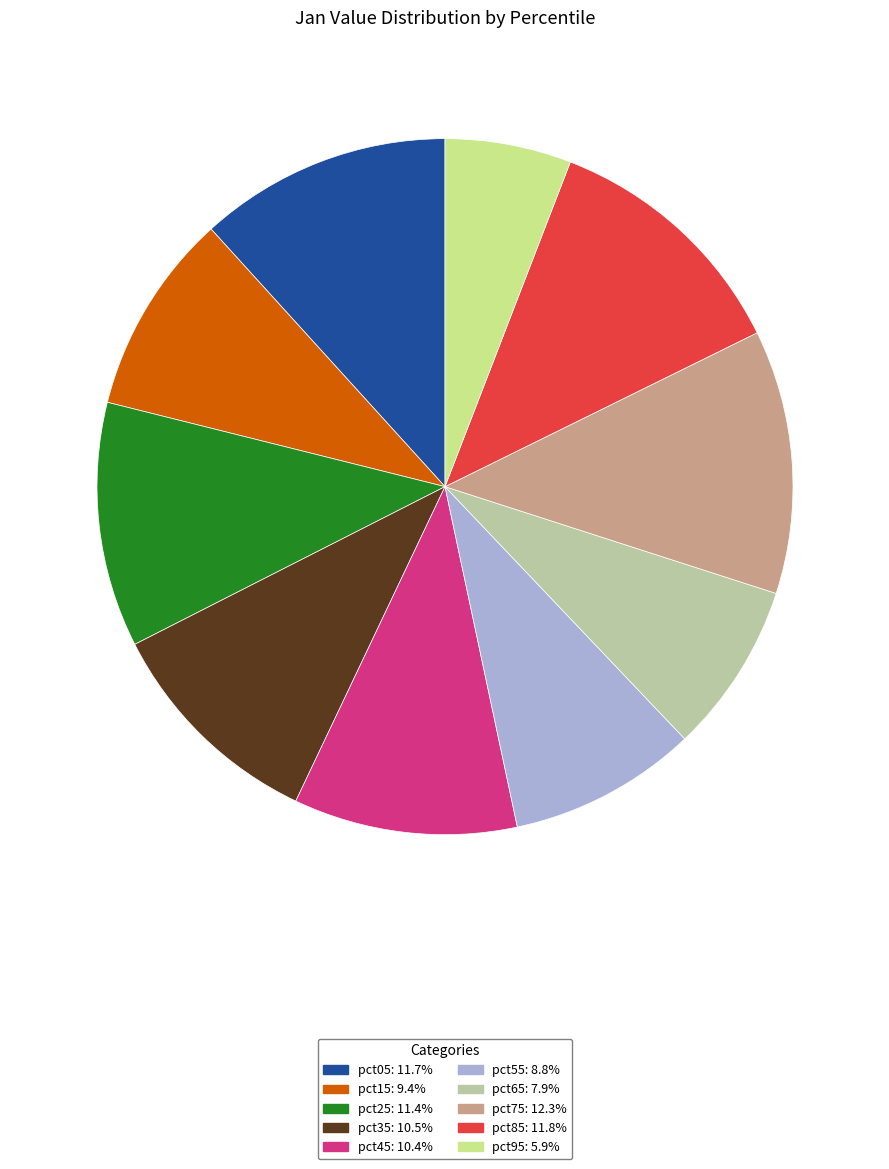

Combined, do pct25 and pct35 account for over 50%?

No